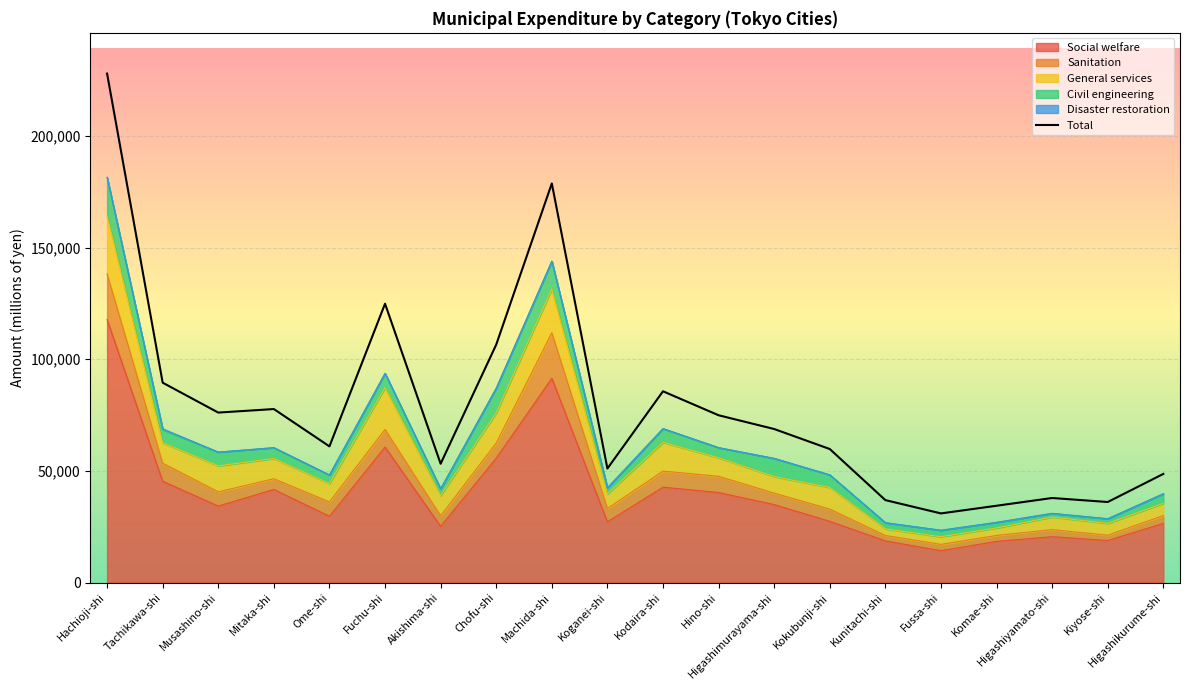

Is it true that Social welfare equals 5549 at Kunitachi-shi?

False